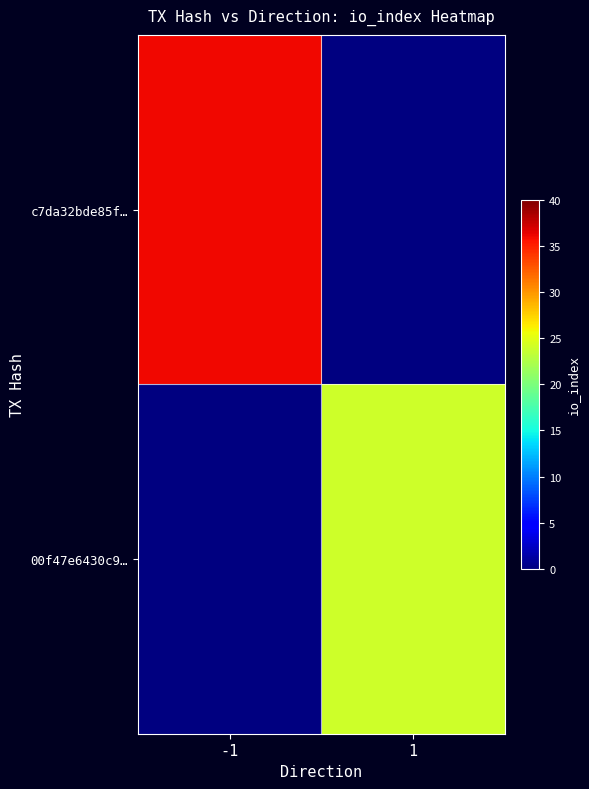

List the labels in order of 00f47e6430c9… value, smallest first.

-1, 1